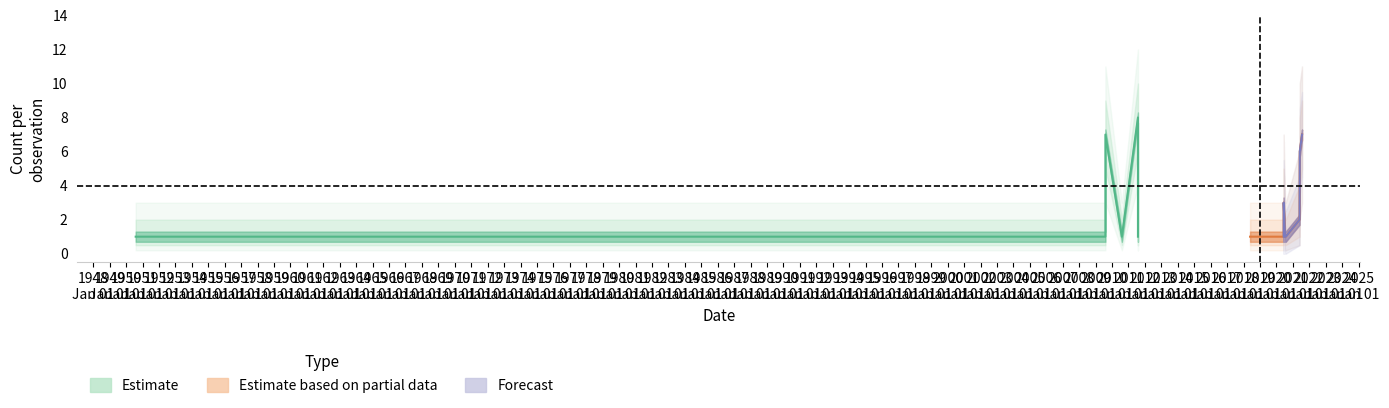

Which category has the lowest value across all series?

1950-08-01